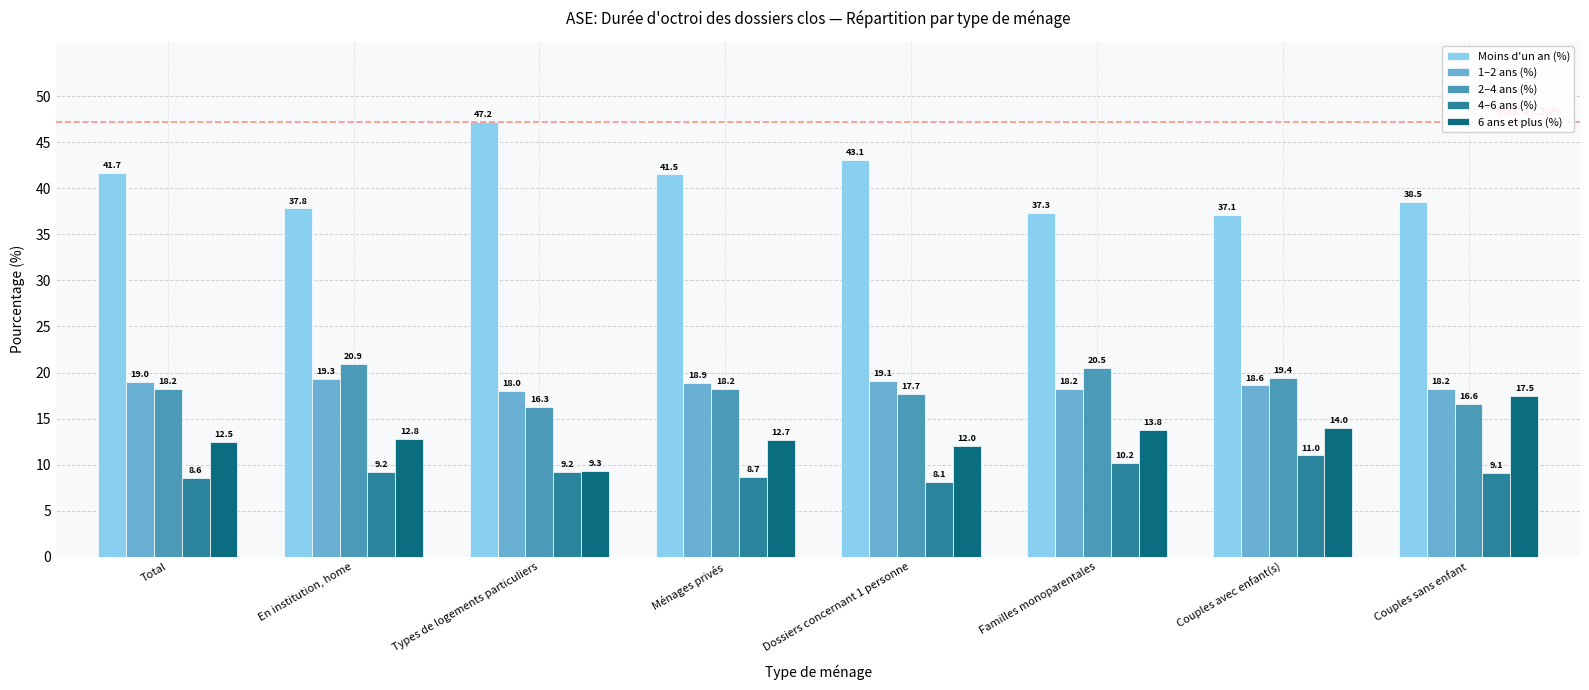

How many bars are there in total?

40